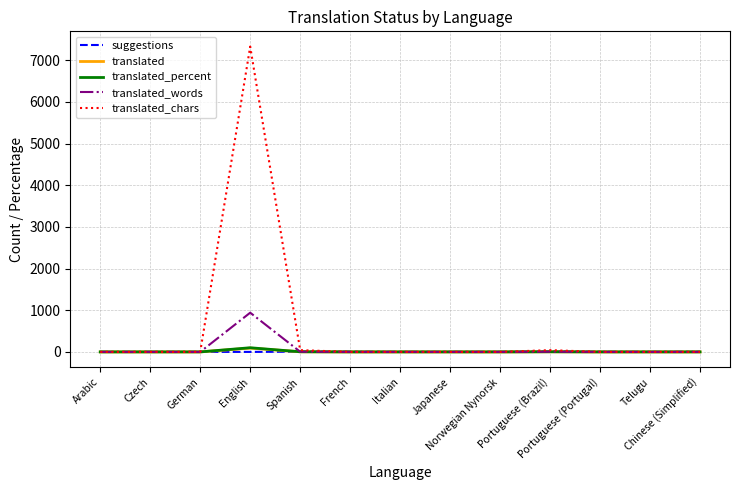

Which series has the largest range (max minus min)?

translated_chars